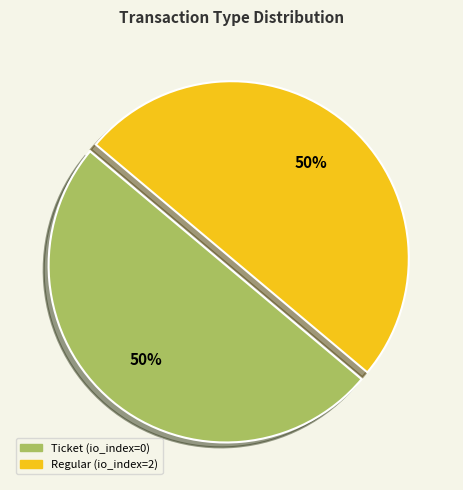

The Regular slice represents 99% of the pie. True or false?

False